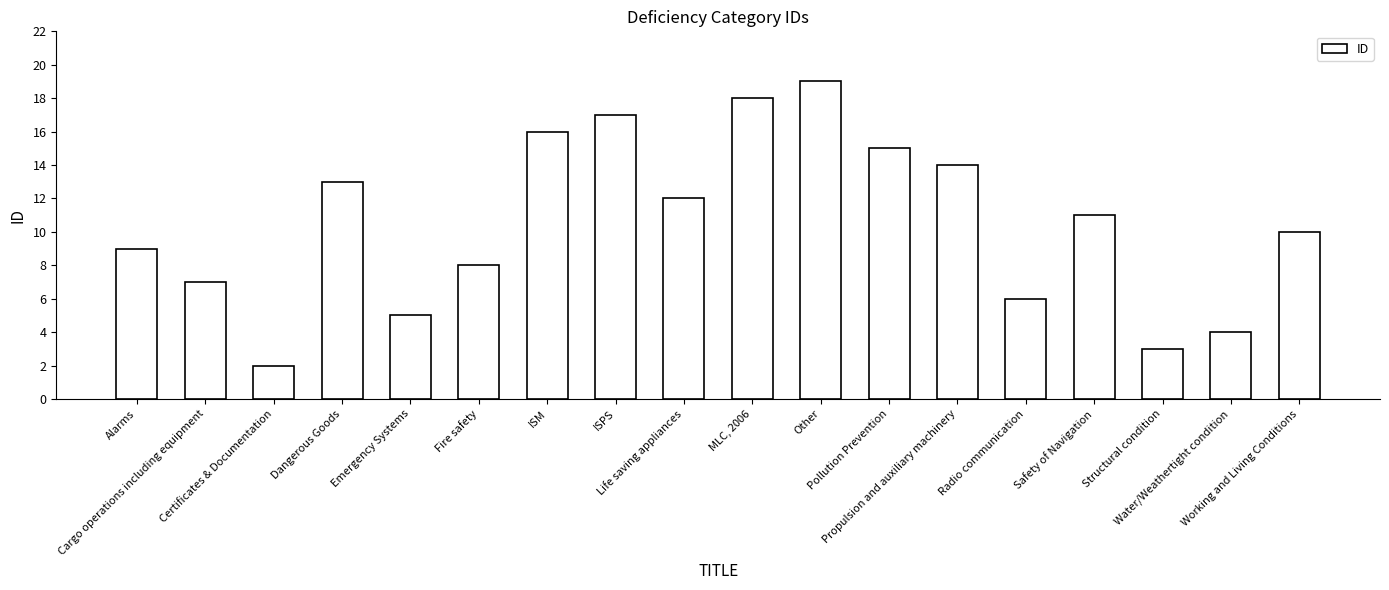

List the labels in order of value, smallest first.

Certificates & Documentation, Structural condition, Water/Weathertight condition, Emergency Systems, Radio communication, Cargo operations including equipment, Fire safety, Alarms, Working and Living Conditions, Safety of Navigation, Life saving appliances, Dangerous Goods, Propulsion and auxiliary machinery, Pollution Prevention, ISM, ISPS, MLC, 2006, Other